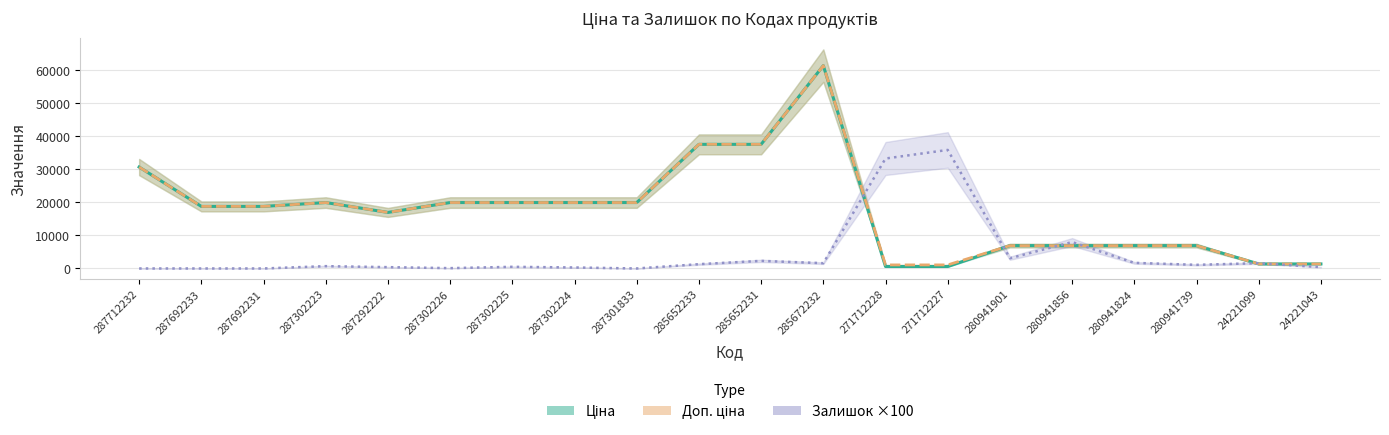

Does the chart have visible grid lines?

Yes